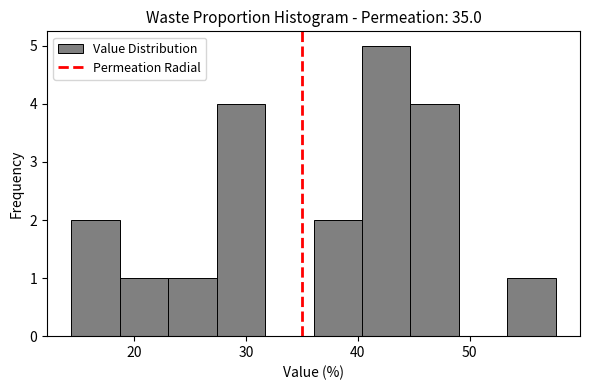

Which range on the x-axis has the tallest bar?

40 to 45